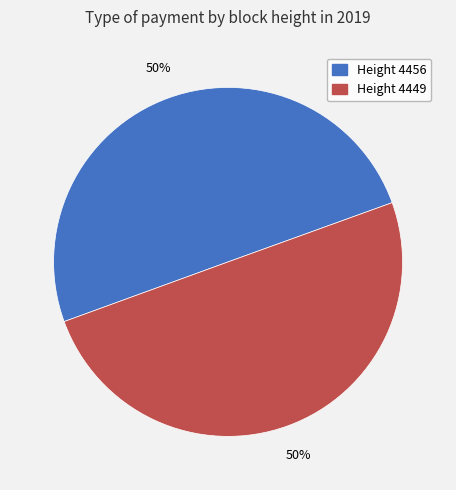

Is it true that Height 4456 is 58% of the pie?

False